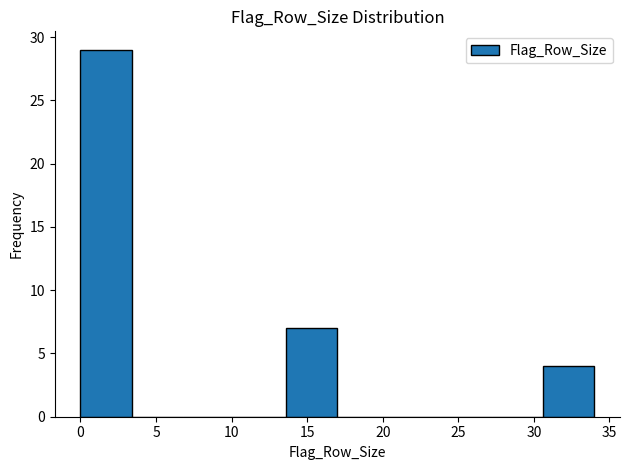

Reading left to right, transcribe this chart: for each bar, give the range it covers on the x-axis and its height. Neither the bar edges nor the heights are printed on the chart, so give them approximately, as read against the axes.

0.0 to 3.4: 29
3.4 to 6.8: 0
6.8 to 10.2: 0
10.2 to 13.6: 0
13.6 to 17.0: 7
17.0 to 20.4: 0
20.4 to 23.8: 0
23.8 to 27.2: 0
27.2 to 30.6: 0
30.6 to 34.0: 4